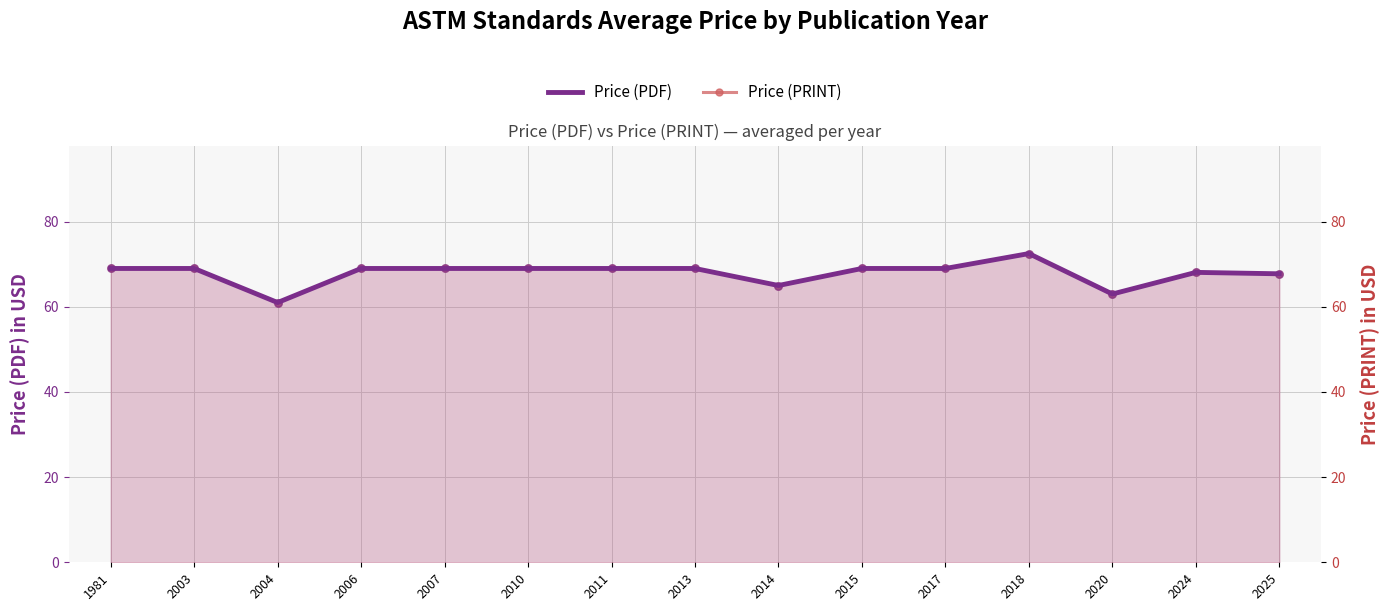

Which series has the widest spread of Y values?

Price (PDF)